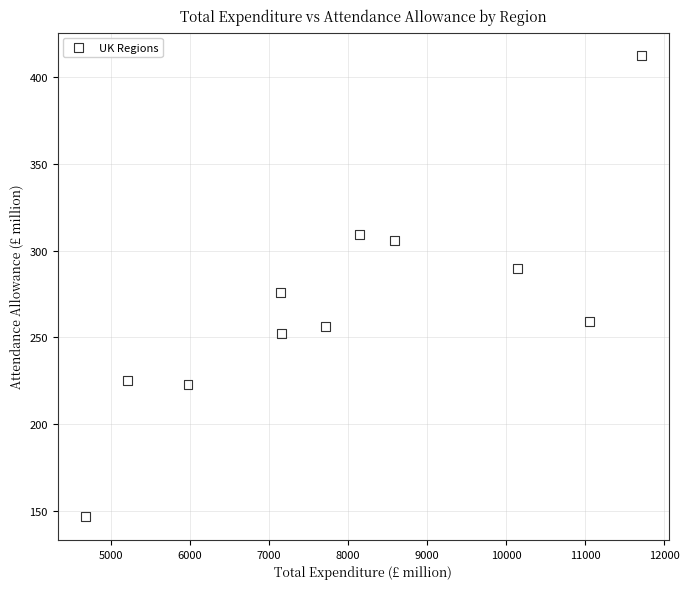

What Y value in the scatter plot is closest to 279?

276.0